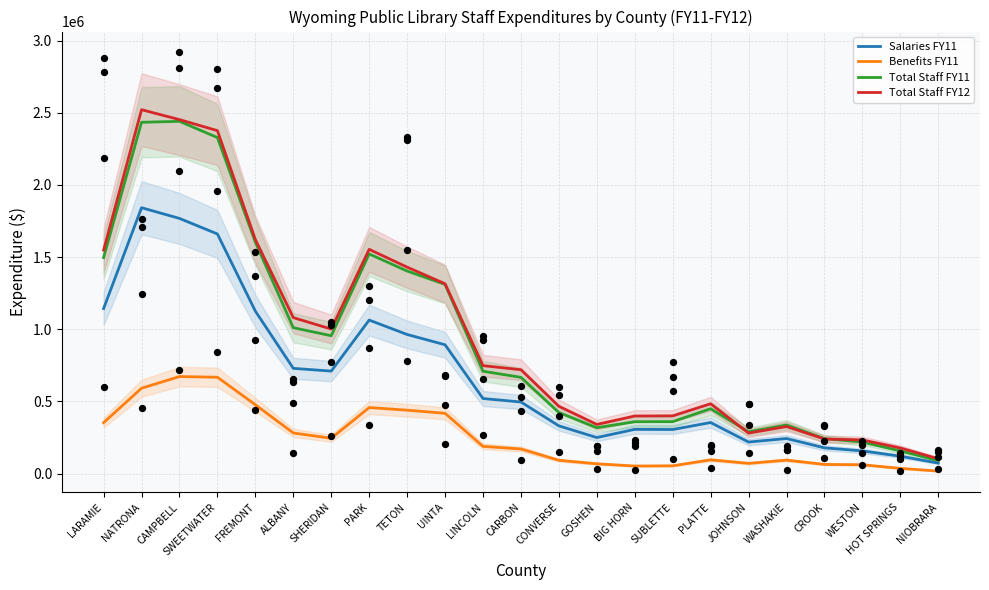

Which series contains the highest Y value?

Total Staff FY12